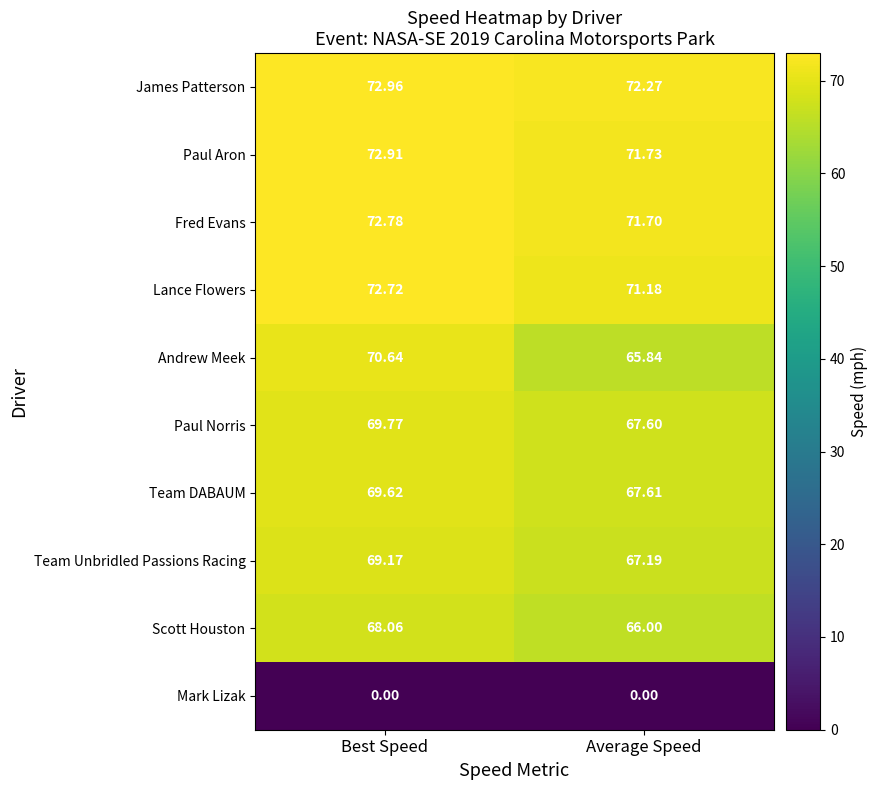

How many distinct data groups are displayed?

10